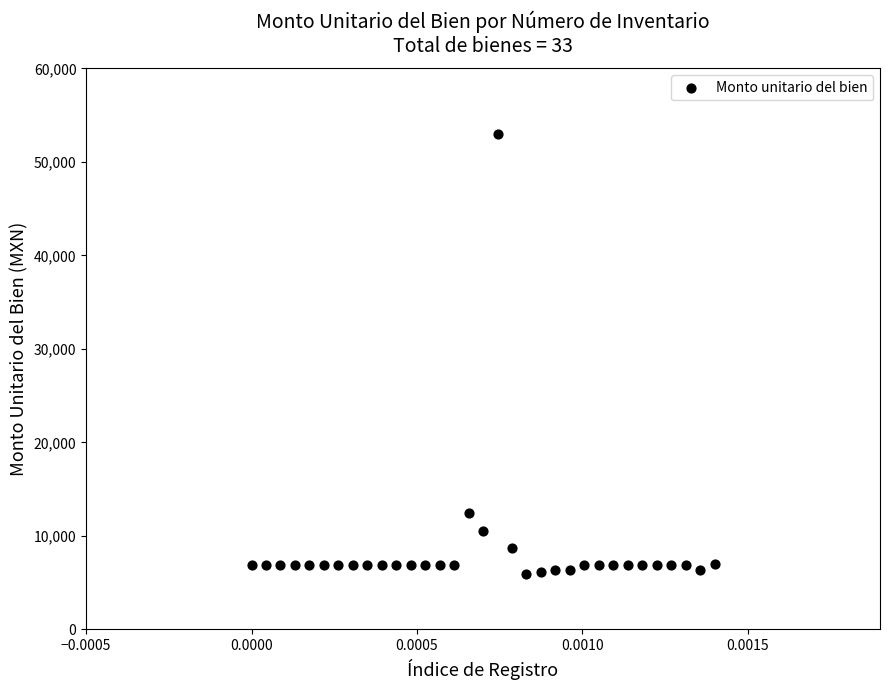

What Y value in the scatter plot is closest to 29468?

12488.2